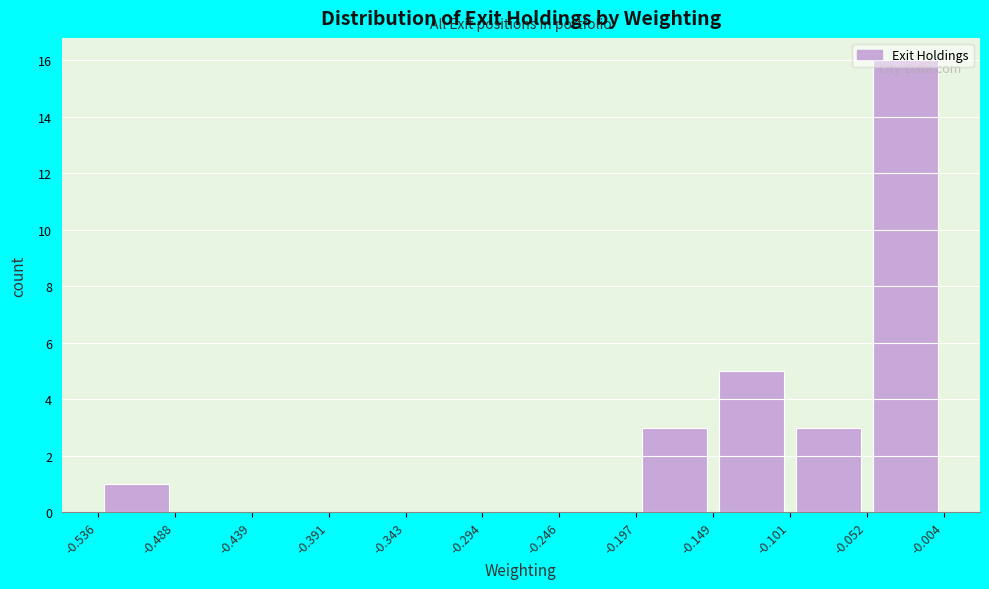

Reading left to right, transcribe this chart: for each bar, give the range it covers on the x-axis and its height. The values are not printed on the chart, so give them approximately, as read against the axis.

-0.536 to -0.488: 1
-0.488 to -0.439: 0
-0.439 to -0.391: 0
-0.391 to -0.343: 0
-0.343 to -0.294: 0
-0.294 to -0.246: 0
-0.246 to -0.197: 0
-0.197 to -0.149: 3
-0.149 to -0.101: 5
-0.101 to -0.052: 3
-0.052 to -0.004: 16